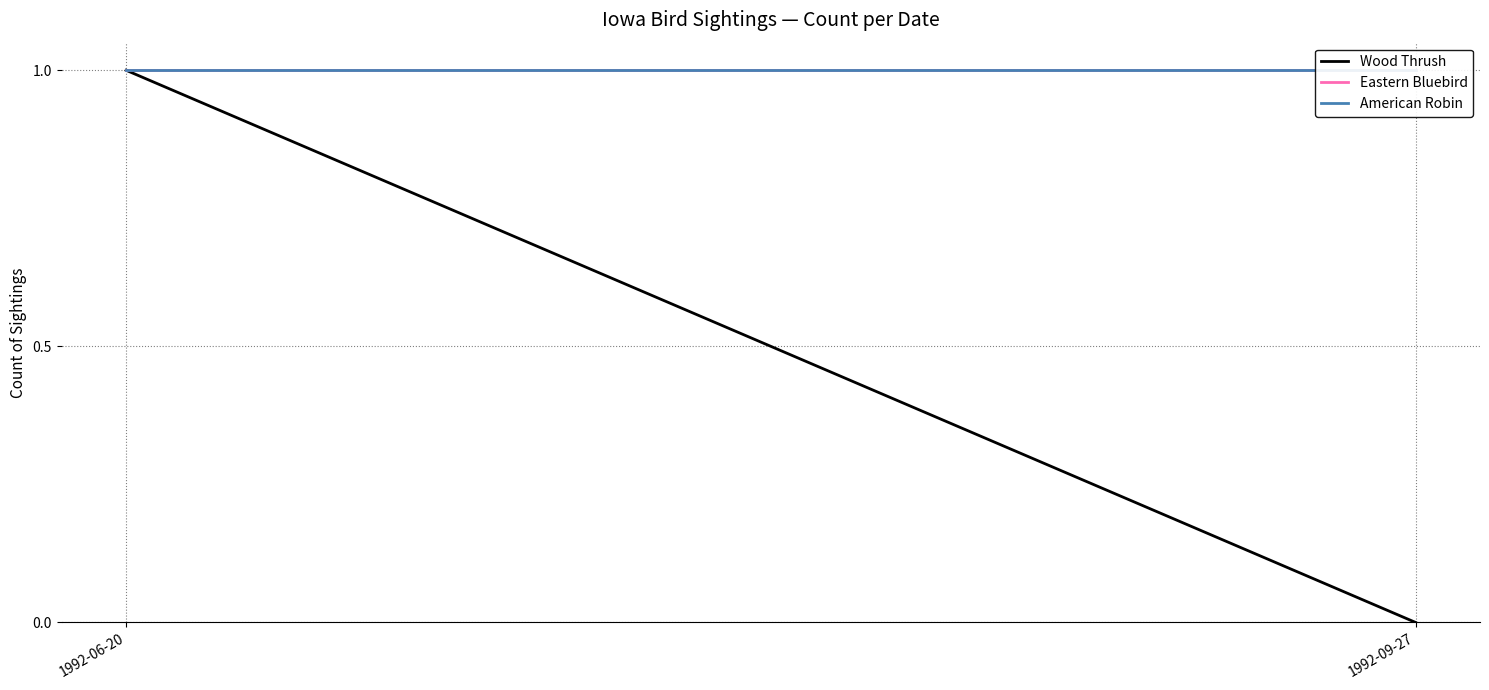

Rank the series by their maximum value, from highest to lowest.

Wood Thrush, Eastern Bluebird, American Robin